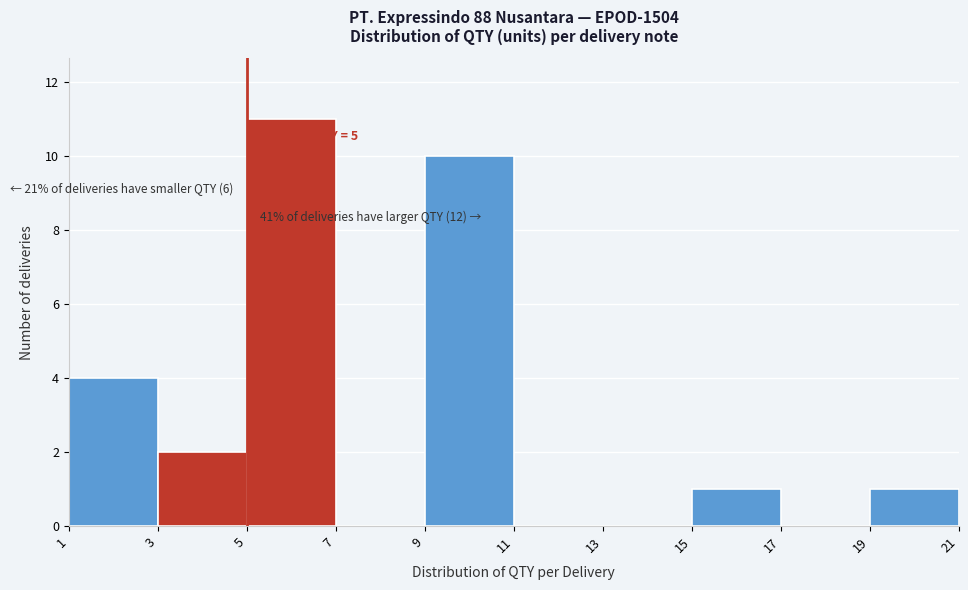

Which range on the x-axis has the tallest bar?

5 to 7